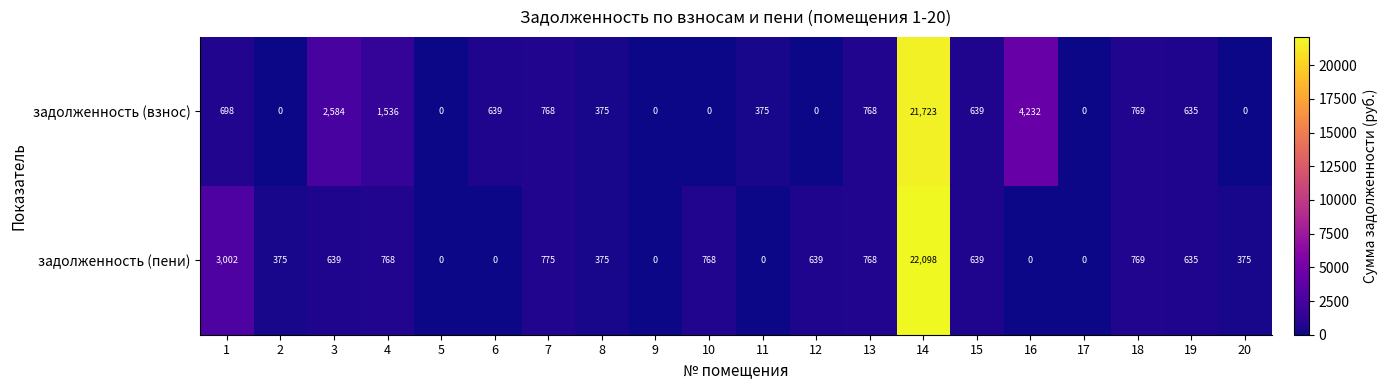

List the series in order of their peak value, lowest first.

задолженность (взнос), задолженность (пени)